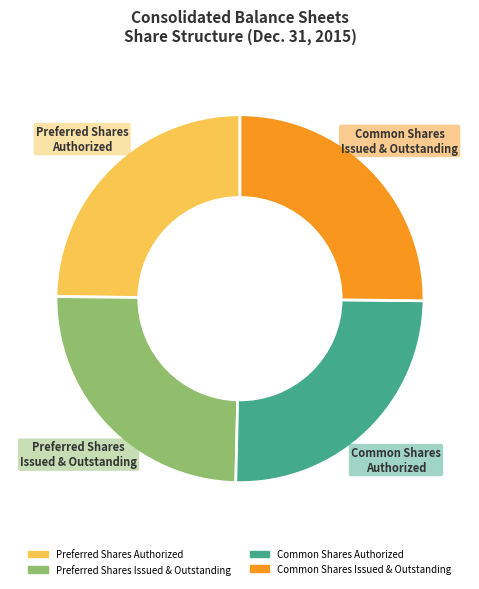

Approximately how many times larger is the value at Preferred Shares Issued & Outstanding compared to Common Shares Issued & Outstanding?

1.0